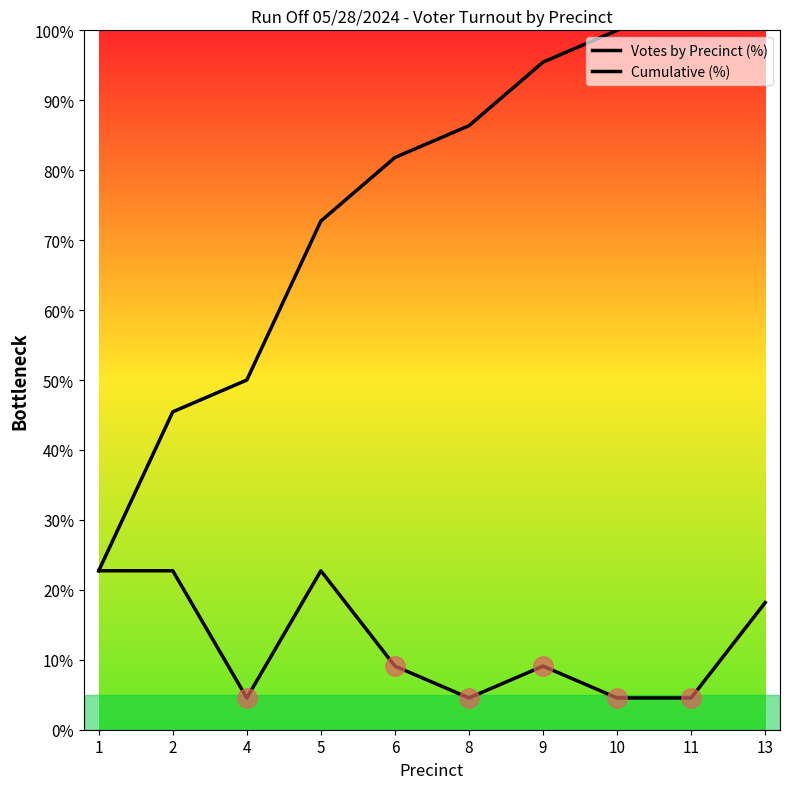

Does the chart have visible grid lines?

No